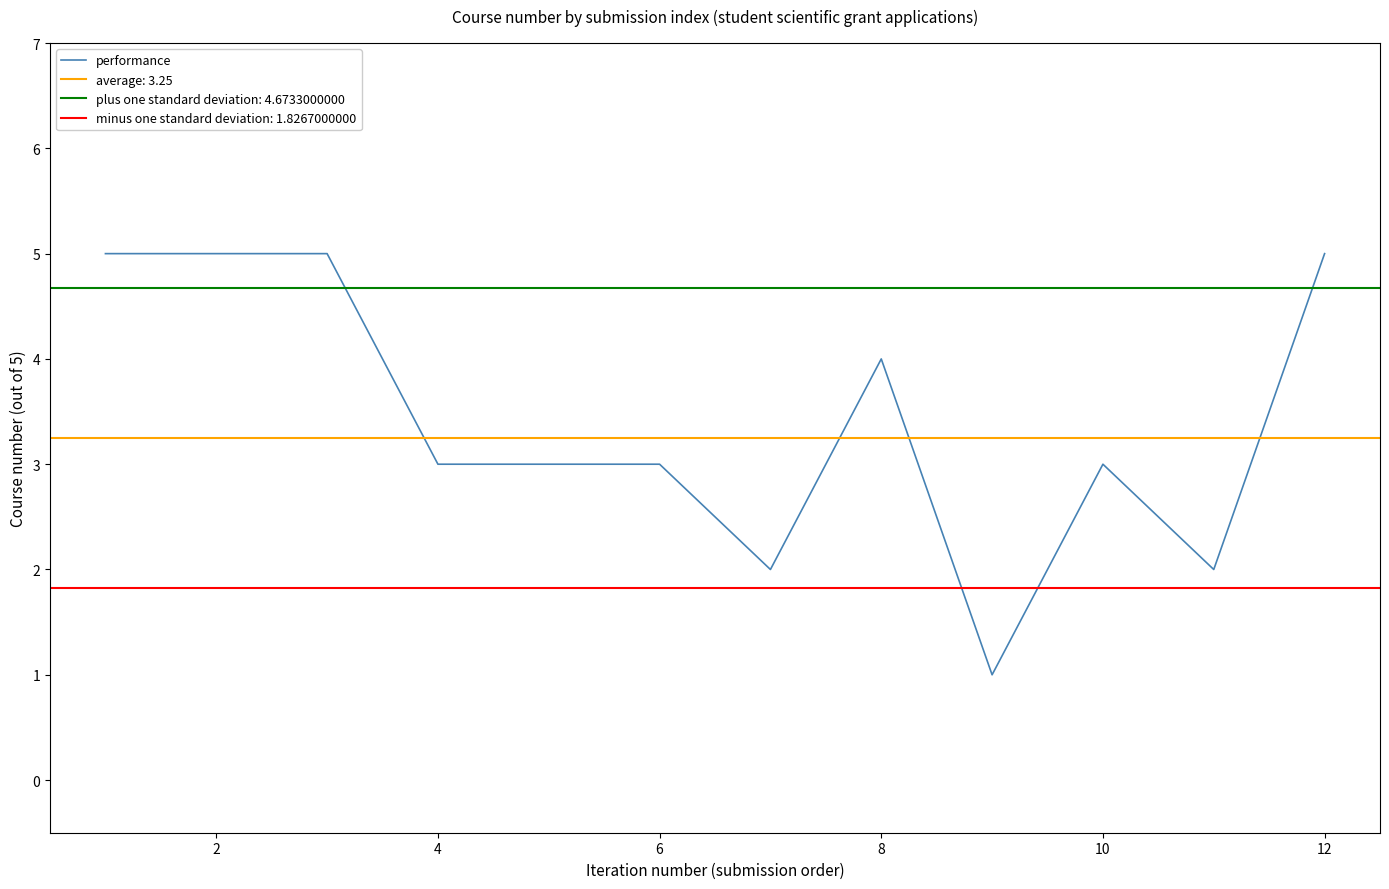

Is it true that performance equals 3 at 2?

False